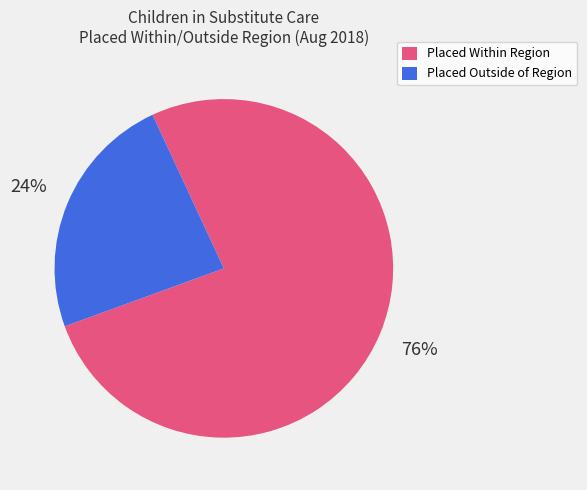

To the nearest percent, what is the average slice percentage?

50%